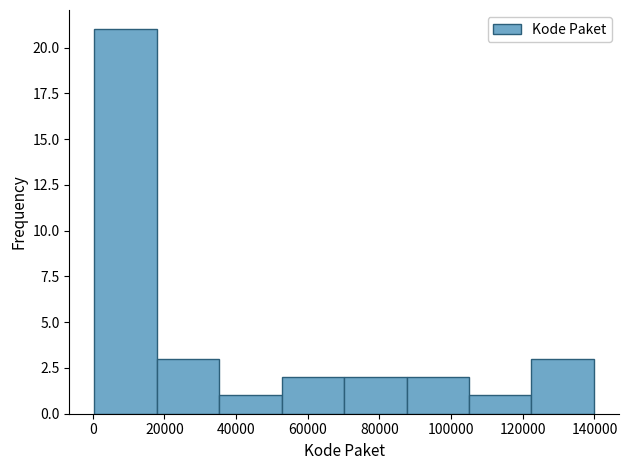

What is the height of the bar covering 122000 to 140000 on the x-axis? Neither the bar edges nor the heights are printed on the chart, so give them approximately, as read against the axes.

3